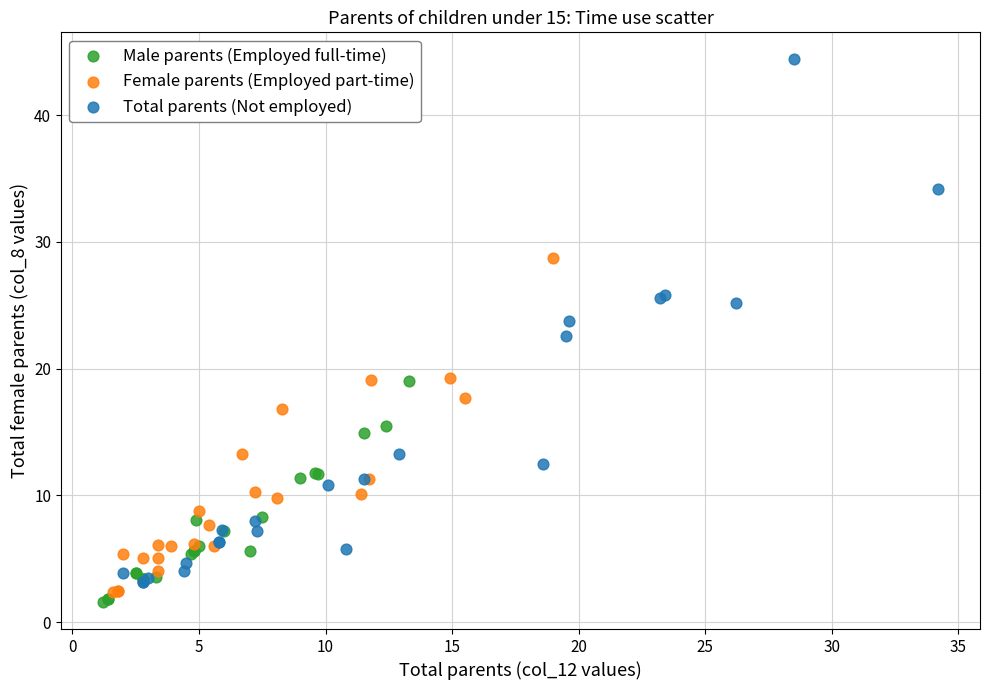

Which series contains the highest Y value?

Total parents (Not employed)